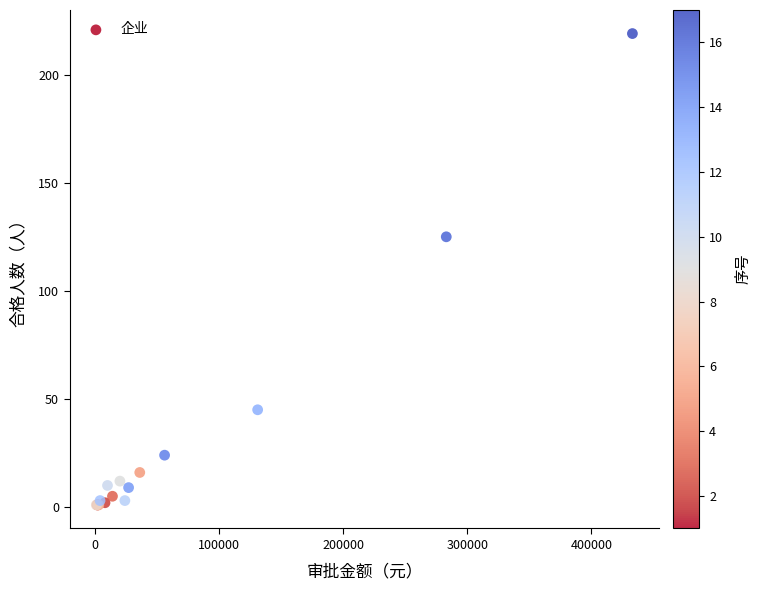

What Y value in the scatter plot is closest to 110?

125